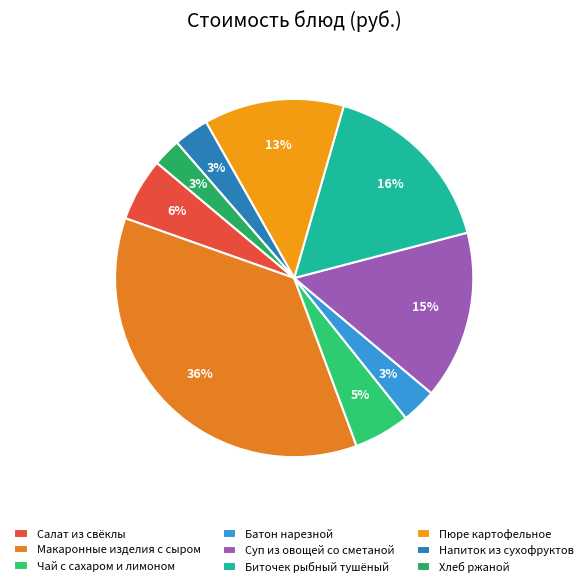

Approximately how many times larger is the value at Батон нарезной compared to Макаронные изделия с сыром?

0.1